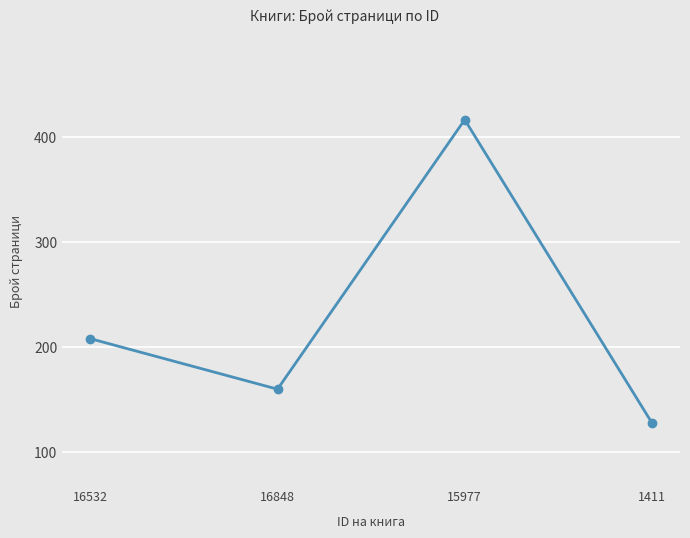

What is the label of the 1st point from the left?

16532